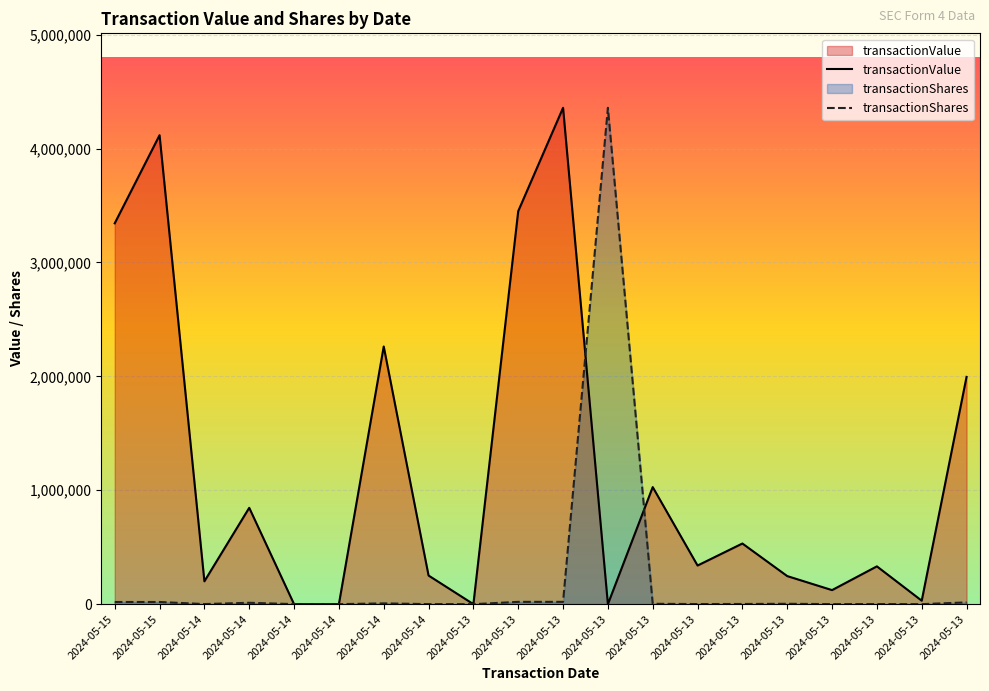

Which category has the highest value in the transactionShares series?

2024-05-13